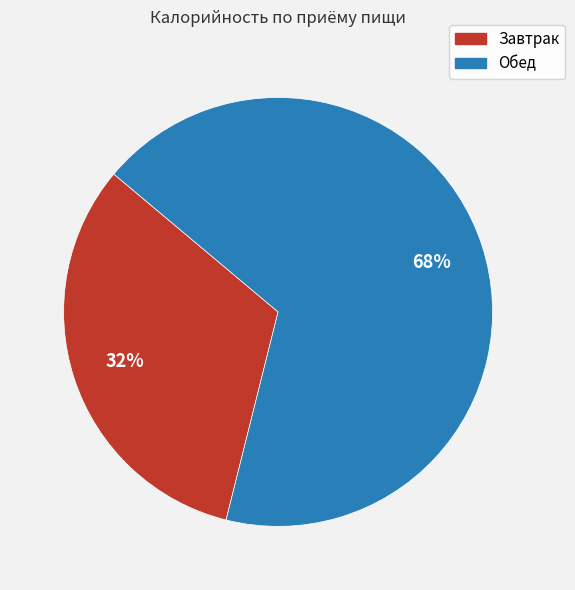

To the nearest percent, what is the difference between the largest and smallest slice percentages?

36%